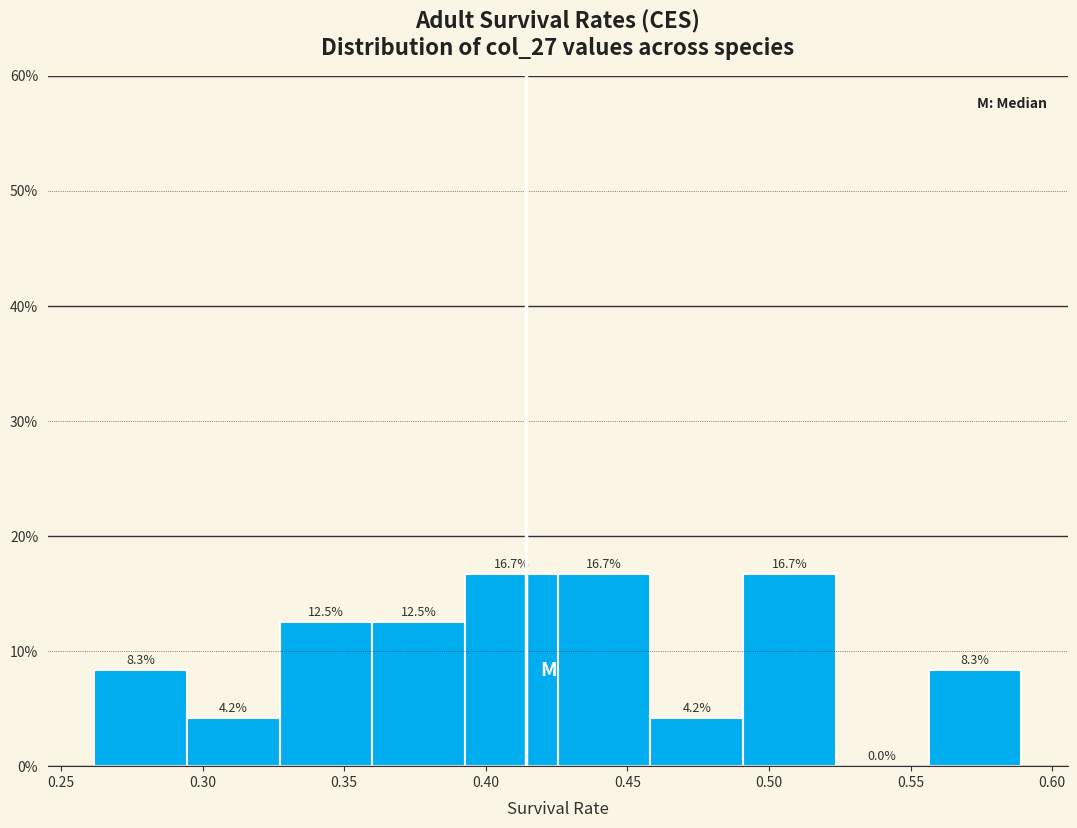

What is the height of the bar covering 0.460 to 0.490 on the x-axis? The bar edges are not printed on the chart, so give them approximately, as read against the axis.

4.2